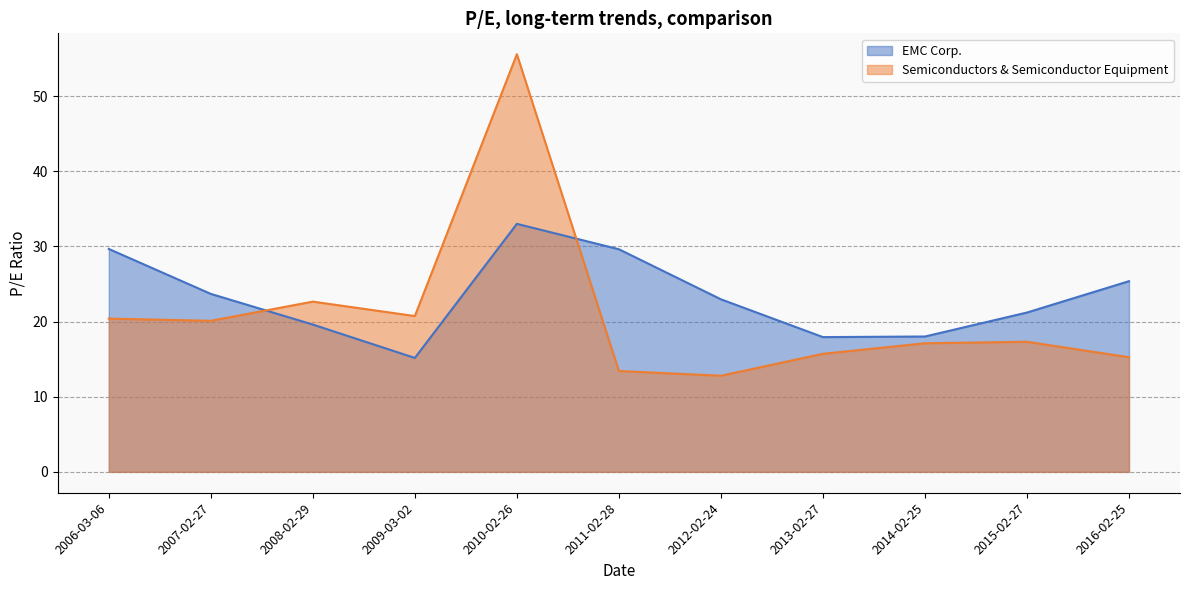

True or false: Semiconductors & Semiconductor Equipment has more than 2 interior local peaks.

True